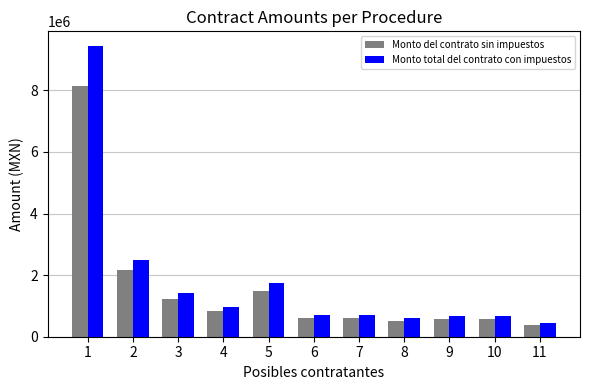

Which category has the lowest value across all series?

11